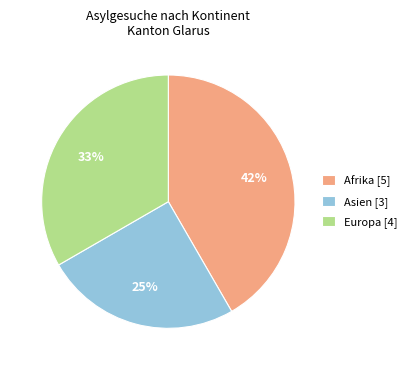

Which category has the smallest portion of the pie?

Asien